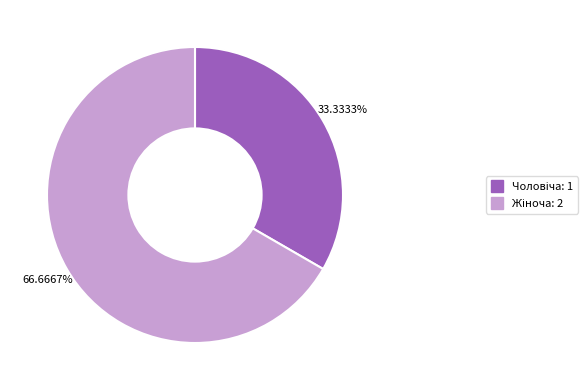

Is there any slice that represents more than half of the pie?

Yes